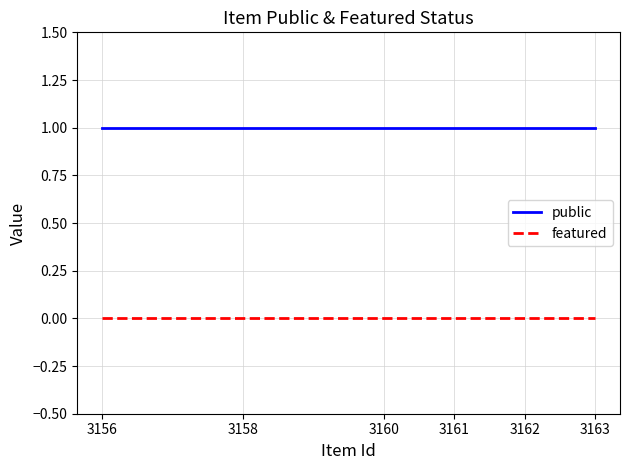

Reading left to right, transcribe all the data shown in this chart.

public: 1	1	1	1	1	1
featured: 0	0	0	0	0	0